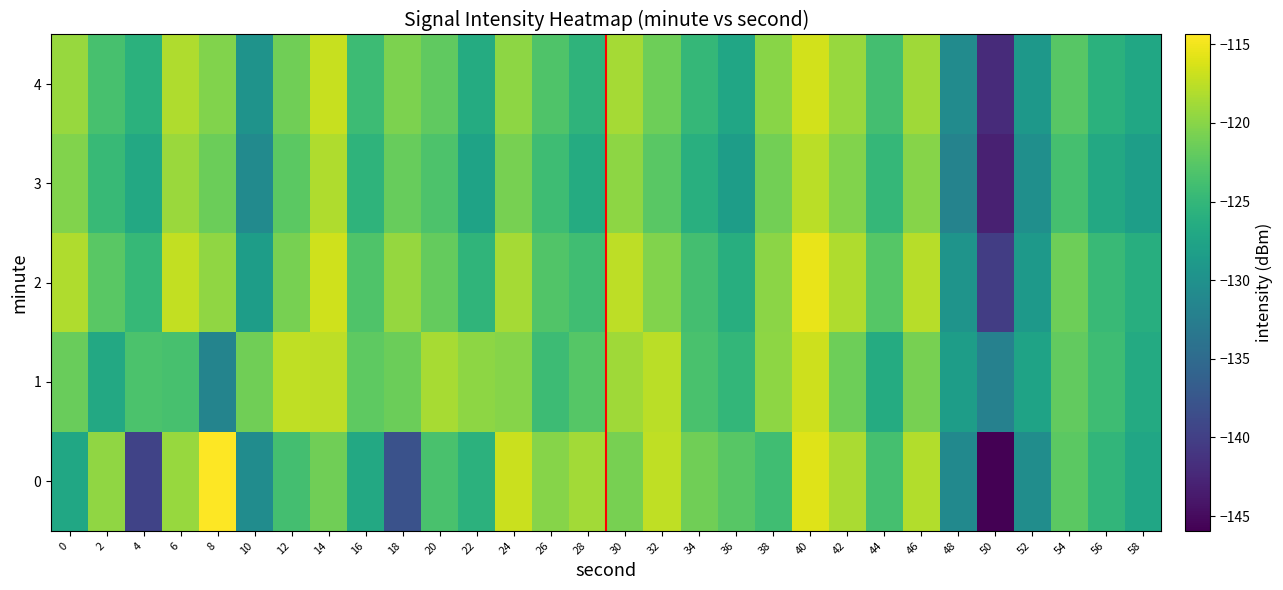

What is the maximum value shown in the chart?

-114.4